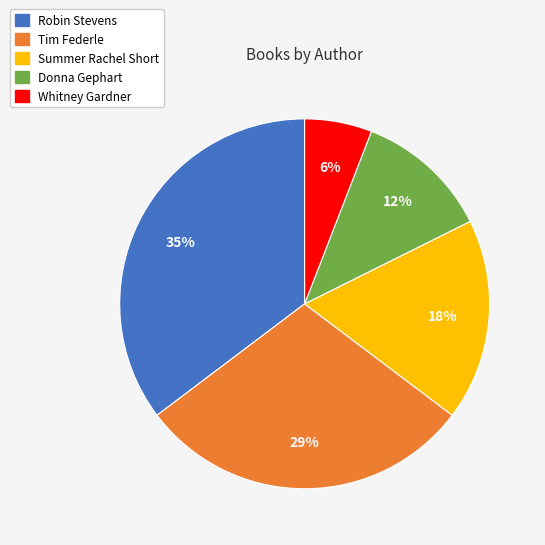

What is the largest slice in the pie chart?

Robin Stevens